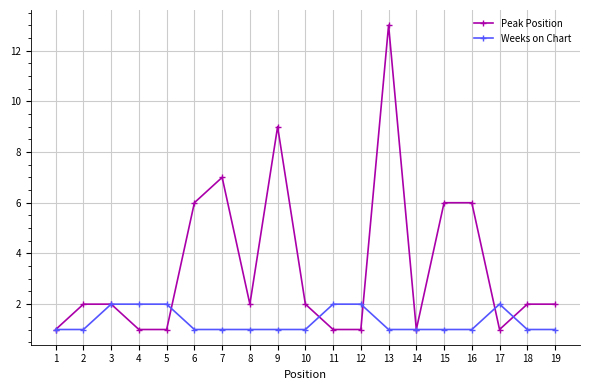

The Peak Position series shows 7 at 7. True or false?

True